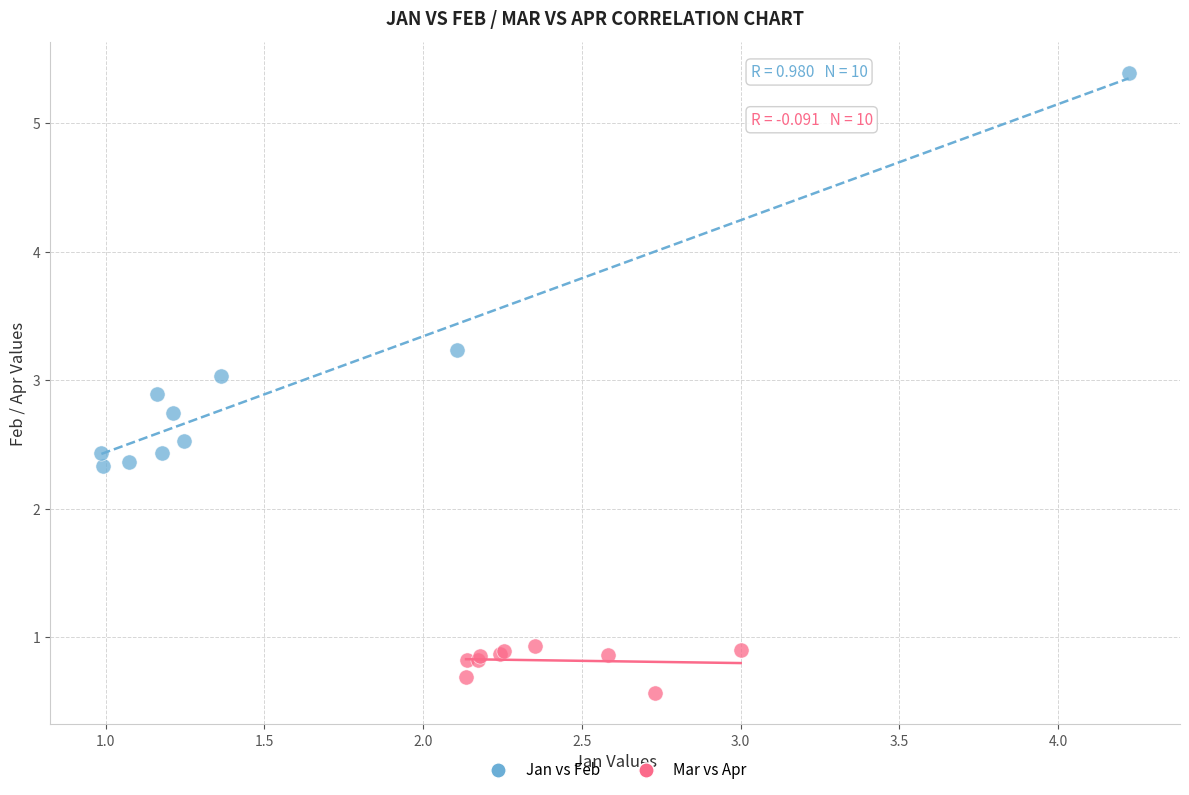

Which series contains the highest Y value?

Jan vs Feb